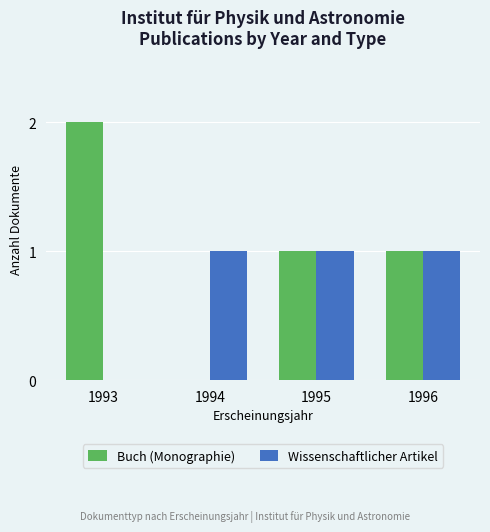

What are all the series names shown in the legend?

Buch (Monographie), Wissenschaftlicher Artikel